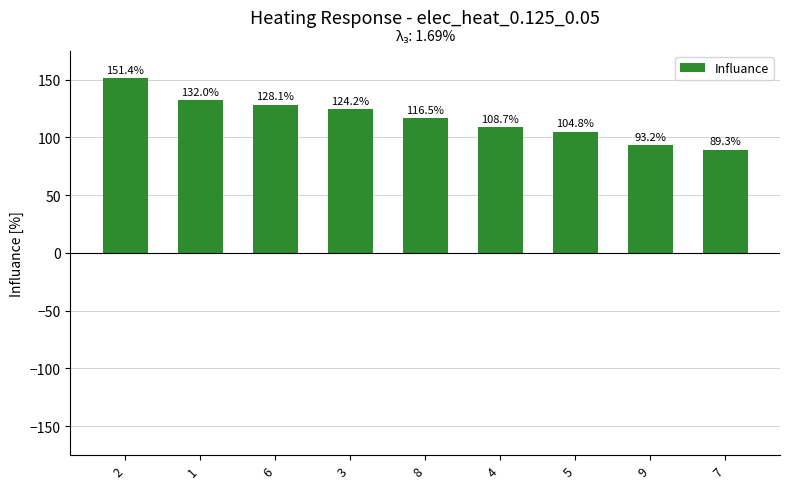

How many bars are there in total?

9